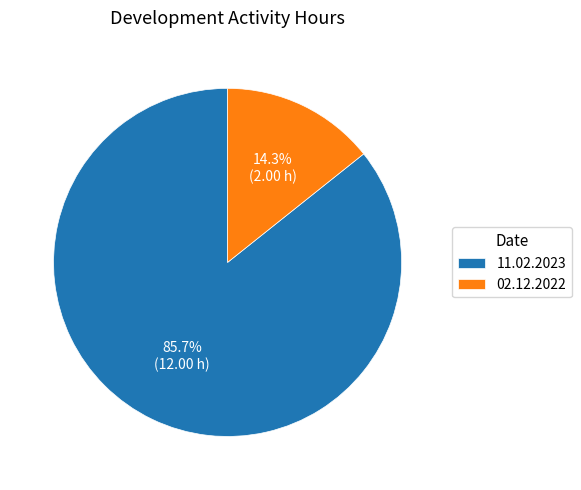

Between 02.12.2022 and 11.02.2023, which is larger?

11.02.2023